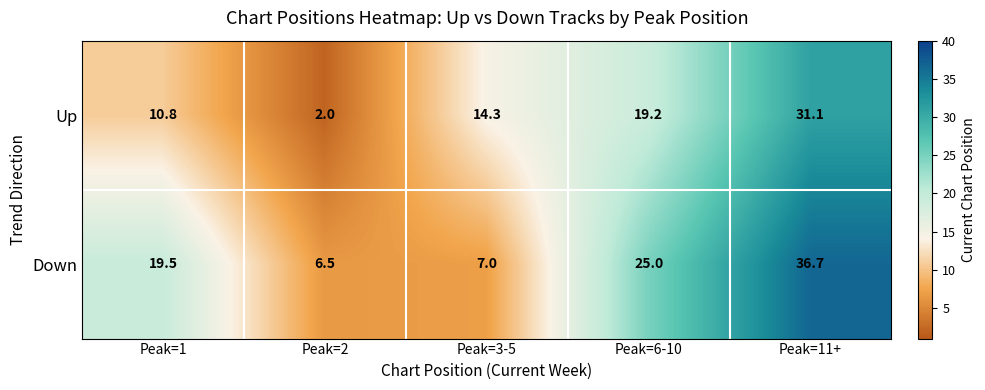

The value of Up at Peak=2 is 2.0. True or false?

True